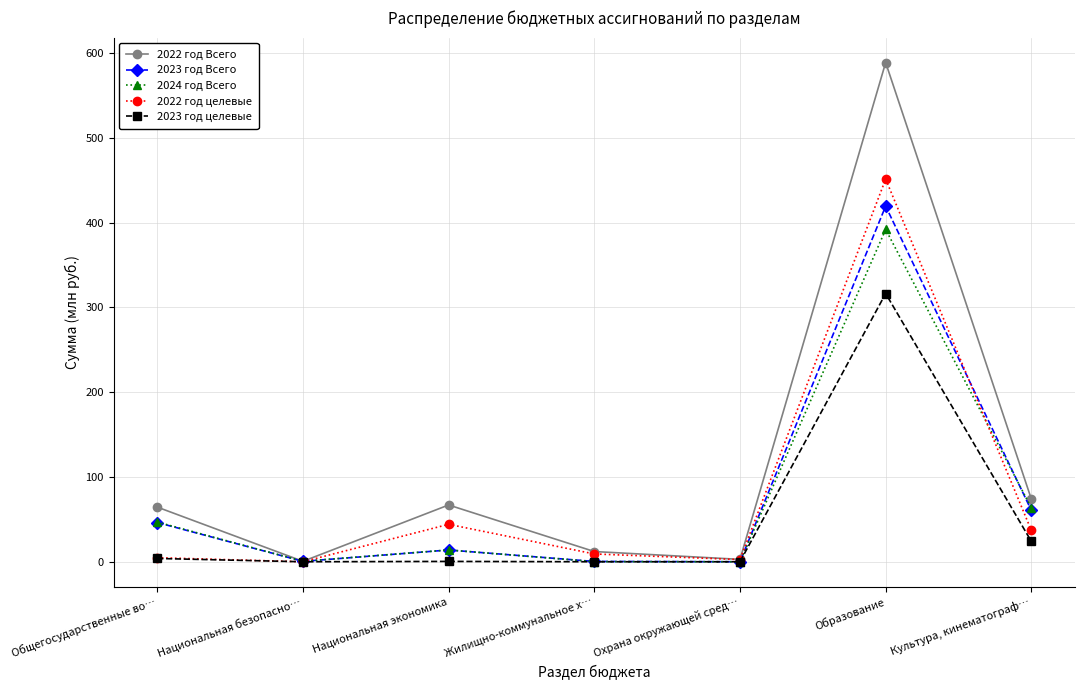

Is it true that 2023 год целевые equals 0.4 at Национальная экономика?

True